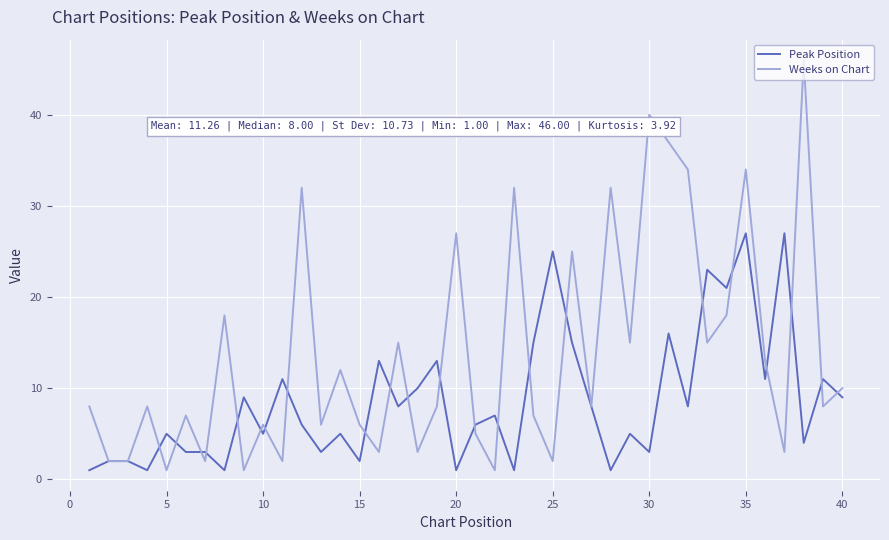

Which series has the widest spread of values?

Weeks on Chart